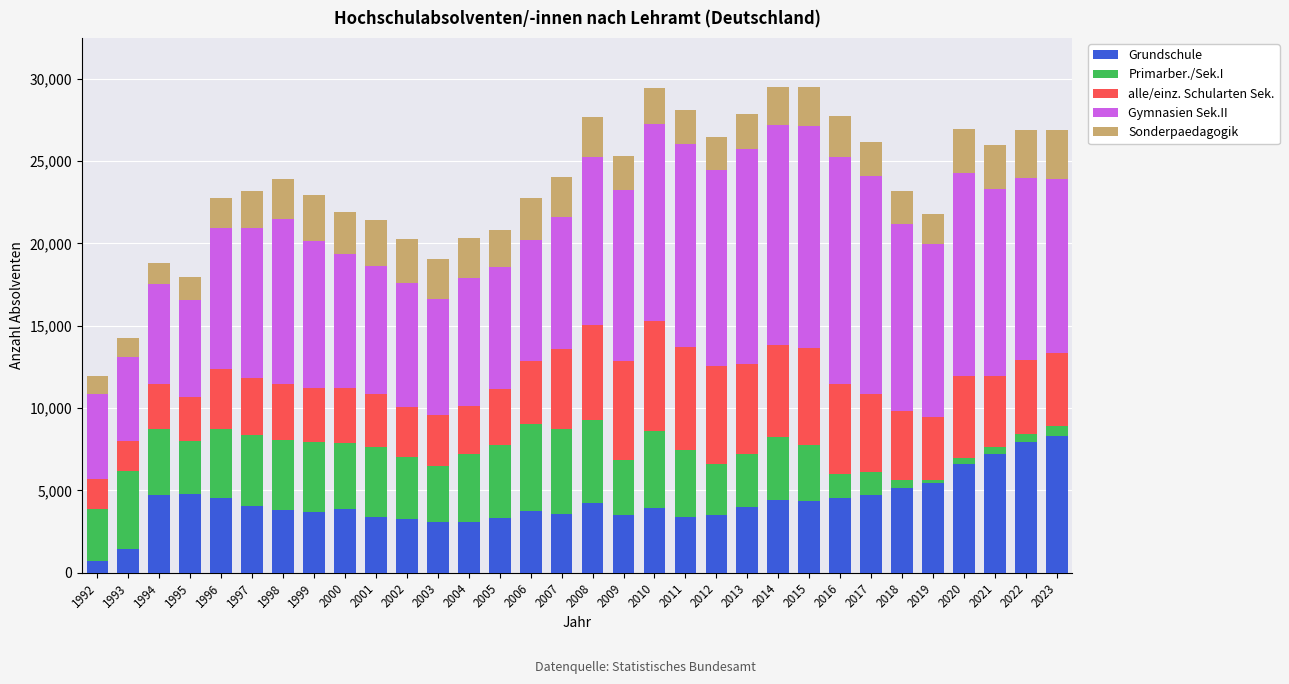

The value of Grundschule at 2022 is 3339. True or false?

False